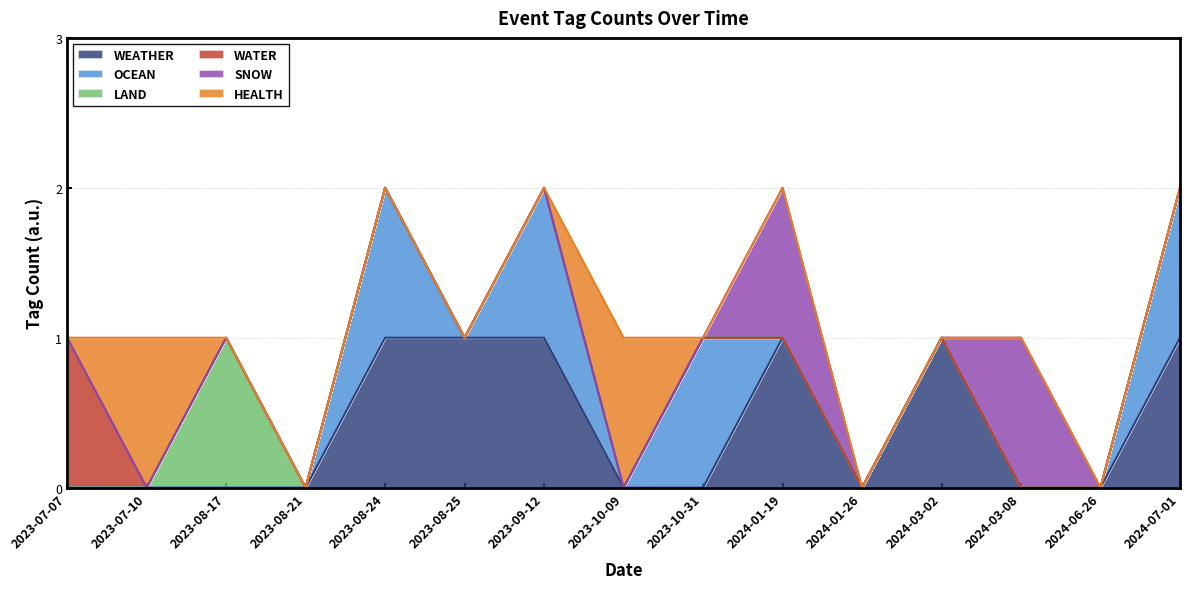

At which category does WEATHER reach its first local valley?

2024-01-26